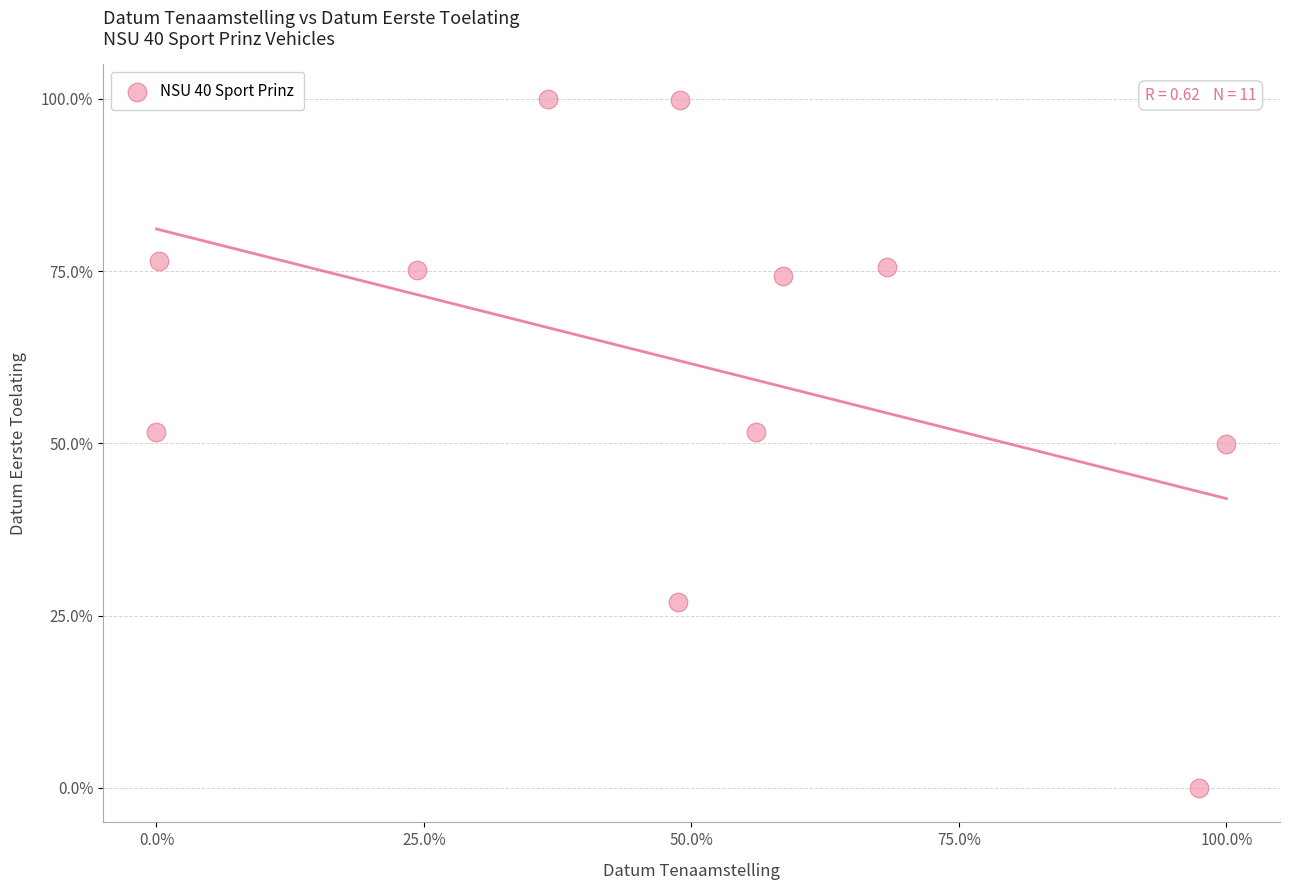

What is the average Y value?

61.9